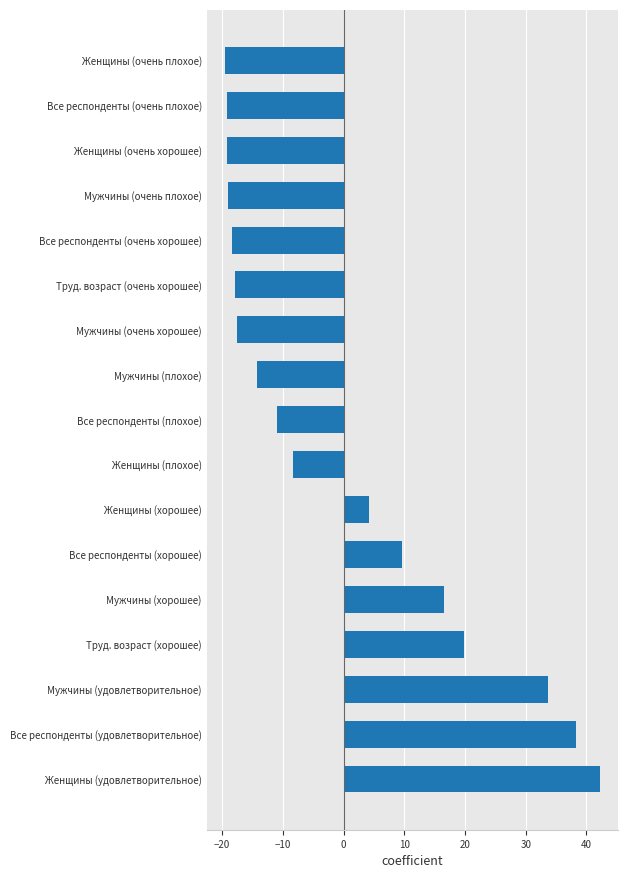

The chart shows a value of -9.5 at Женщины (очень плохое). True or false?

False